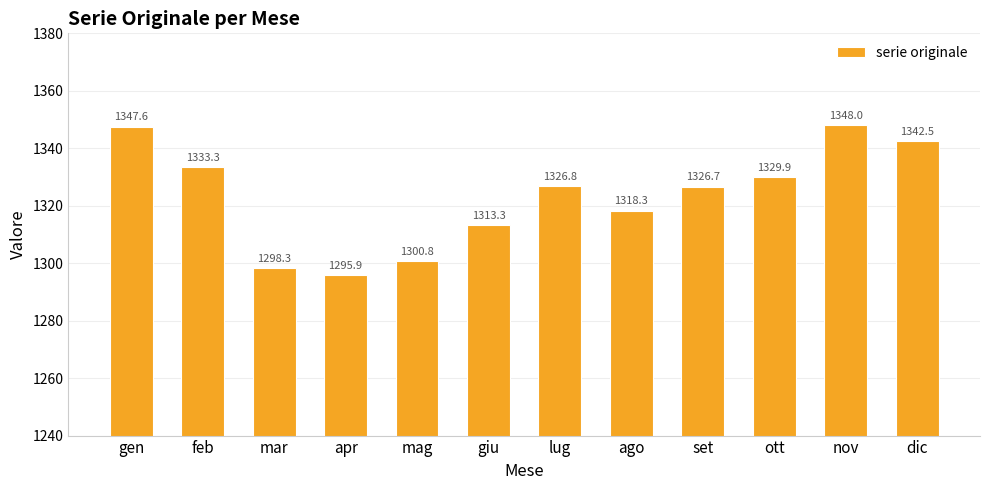

How many values are below 1326?

5